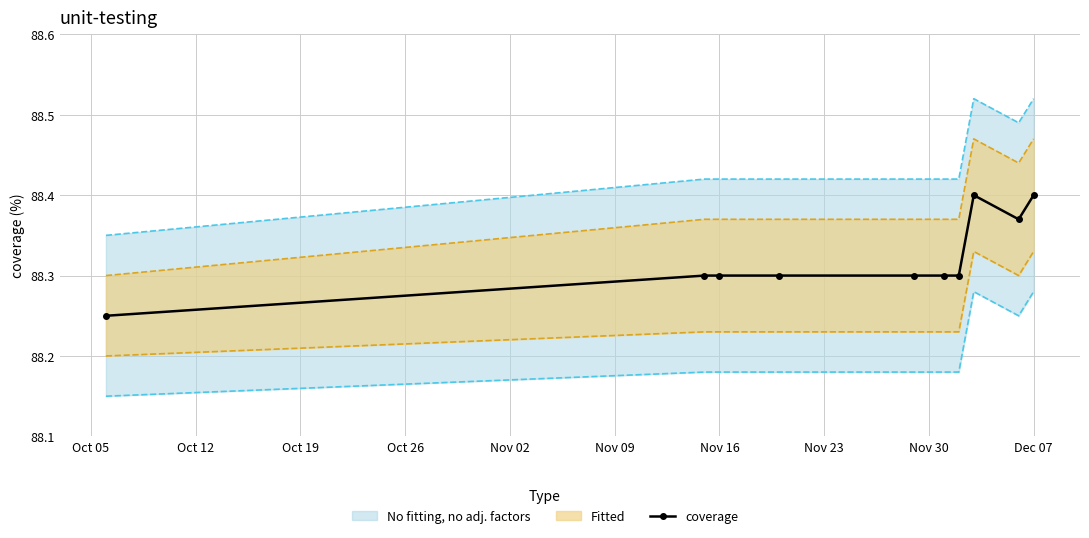

What is the sum of the values at Nov 16 and Nov 09?

176.6